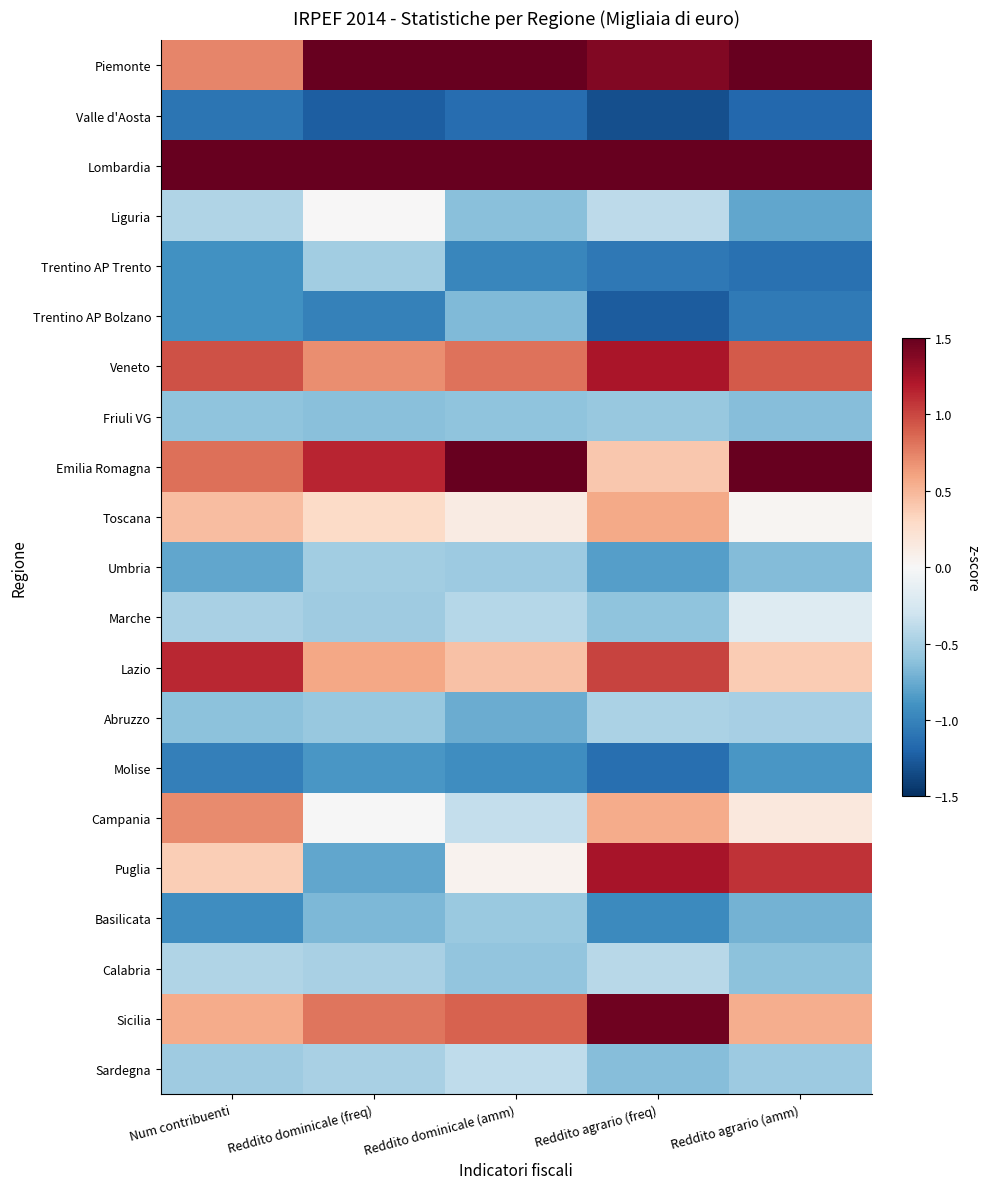

What is the spread (max minus min) of values at Reddito dominicale (freq)?

3.8